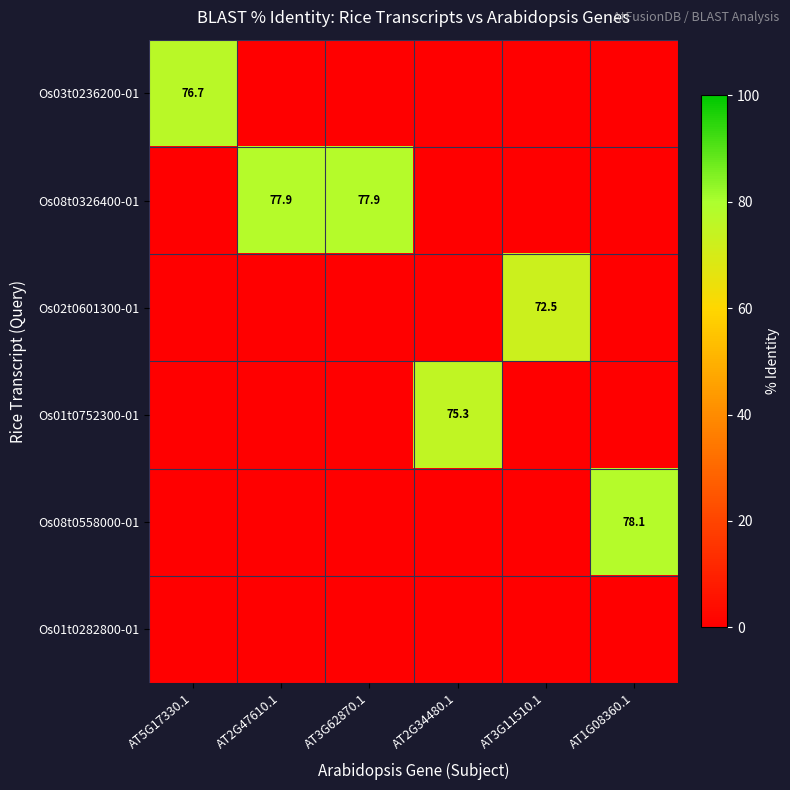

The value of Os08t0558000-01 at AT1G08360.1 is 47.9. True or false?

False